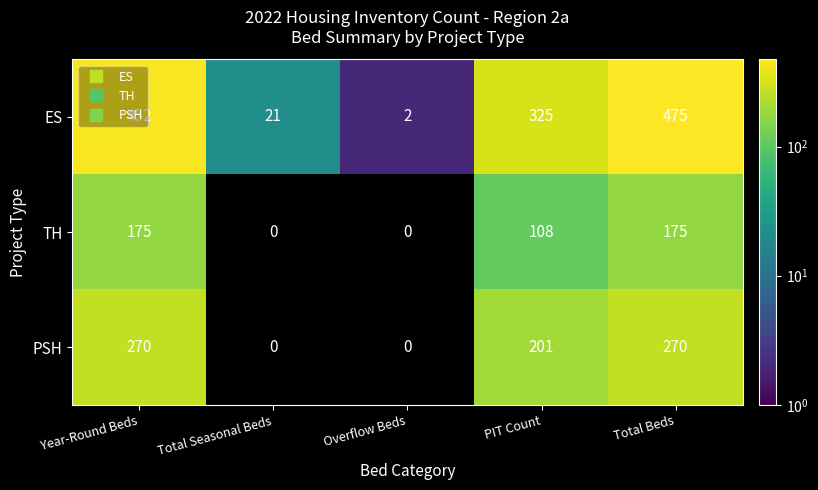

The value of TH at Year-Round Beds is 175.0. True or false?

True